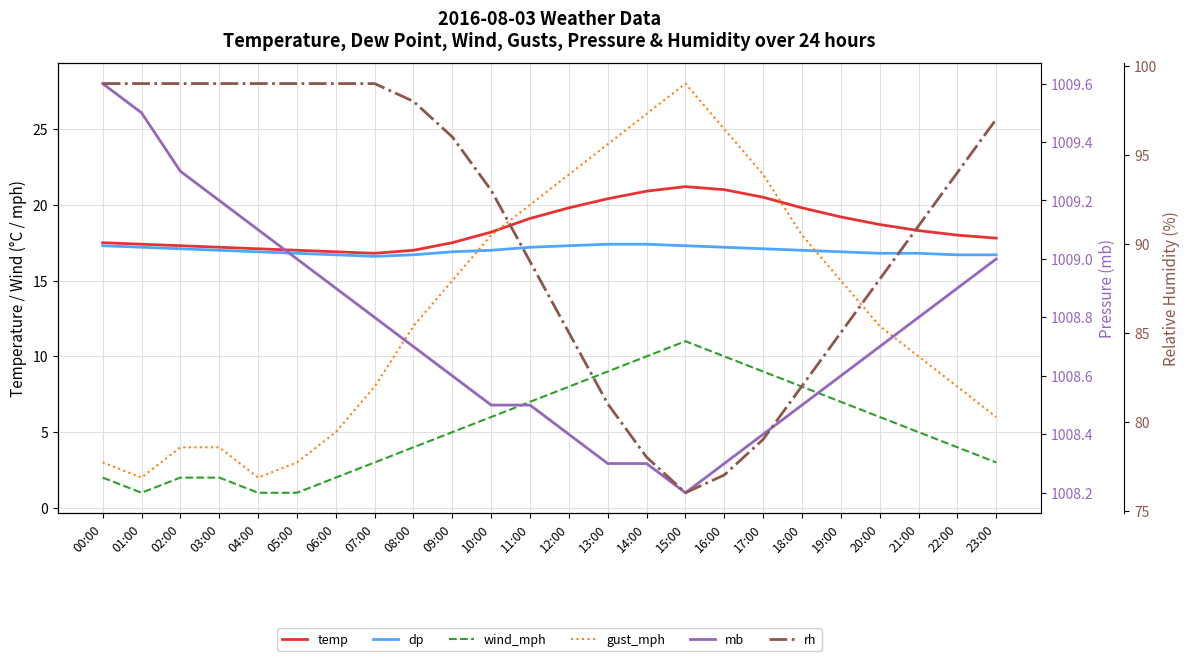

Is the value of mb at 09:00 greater than the value of temp at 06:00?

Yes